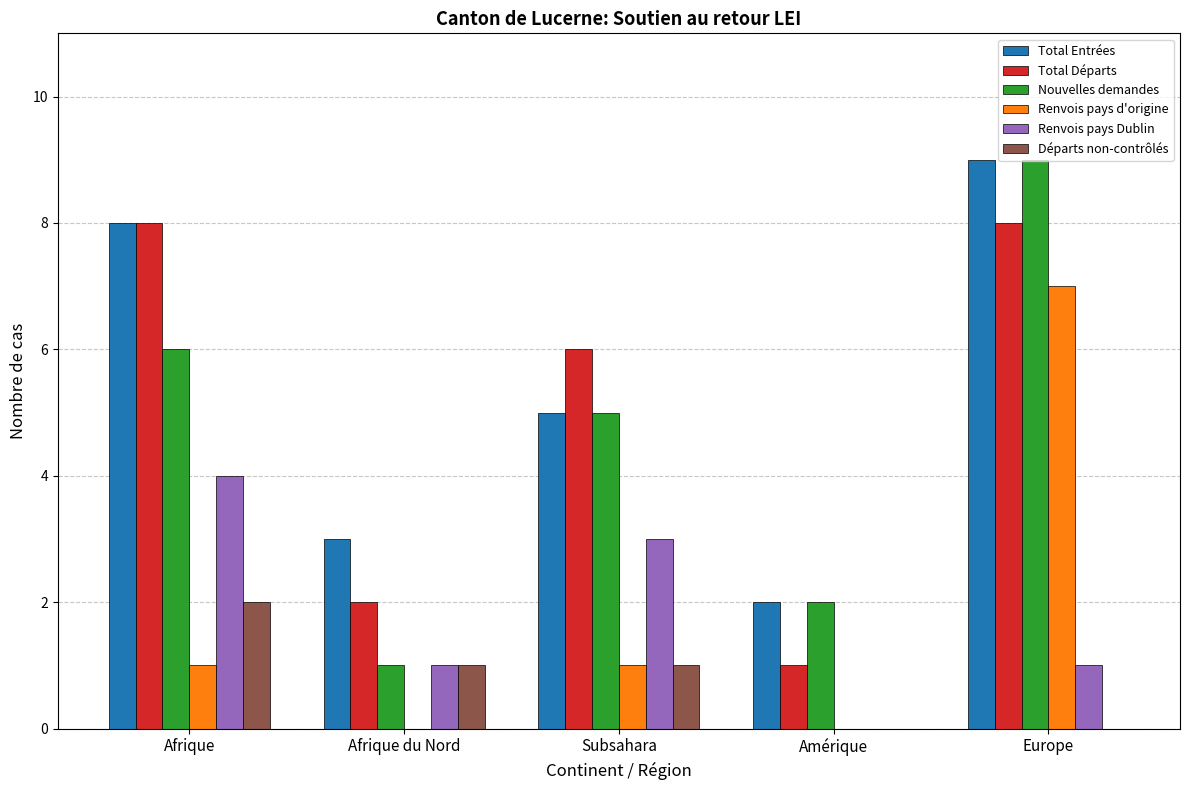

How many Total Entrées values are between 3 and 8?

3